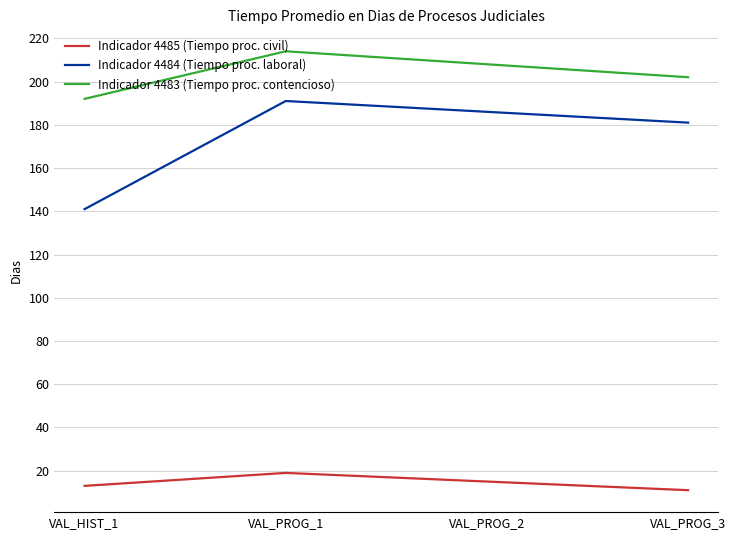

What is the maximum value for Indicador 4484 (Tiempo proc. laboral)?

191